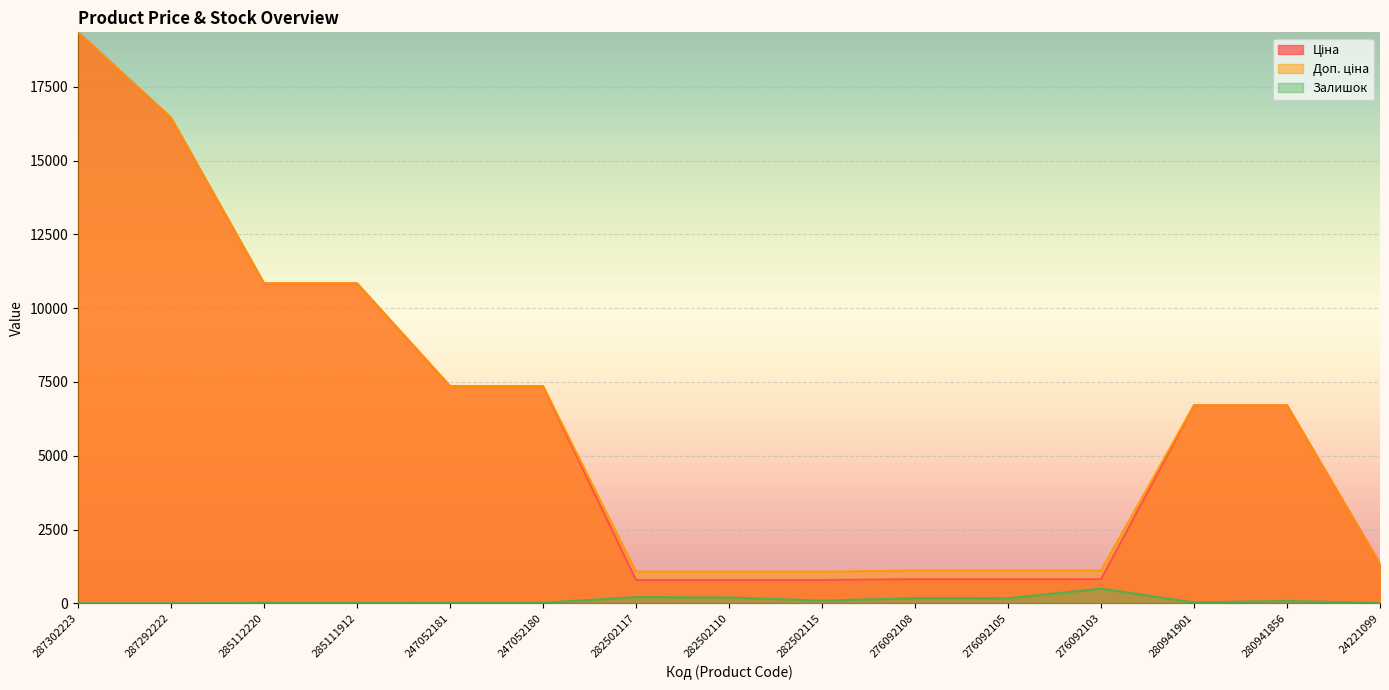

Which series has the largest total across all categories?

Доп. ціна